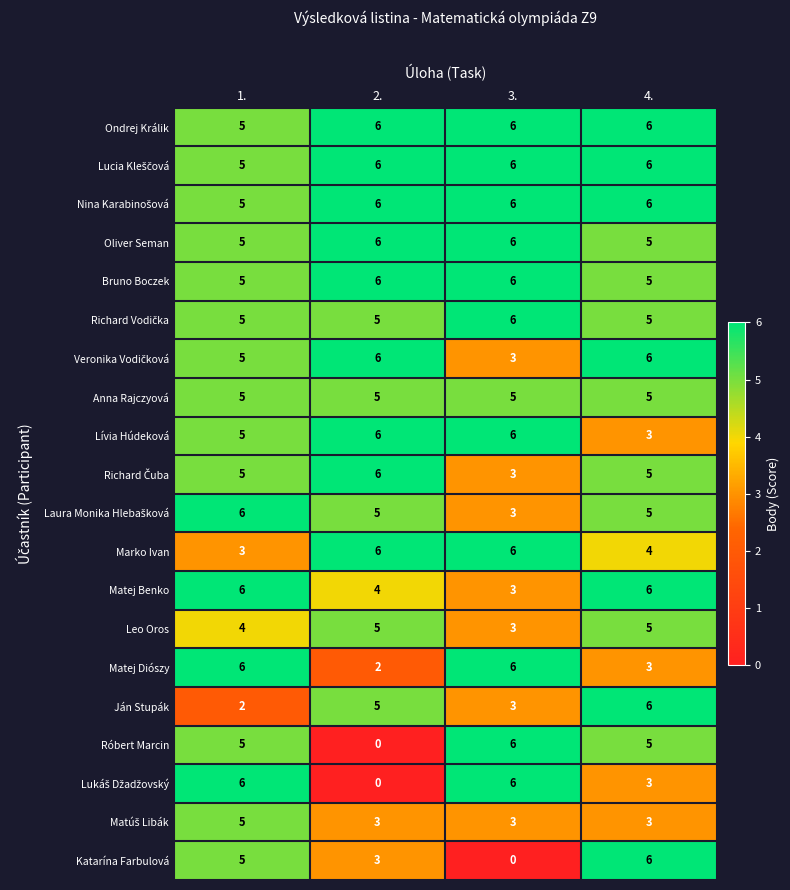

What is the highest value of the Leo Oros series?

5